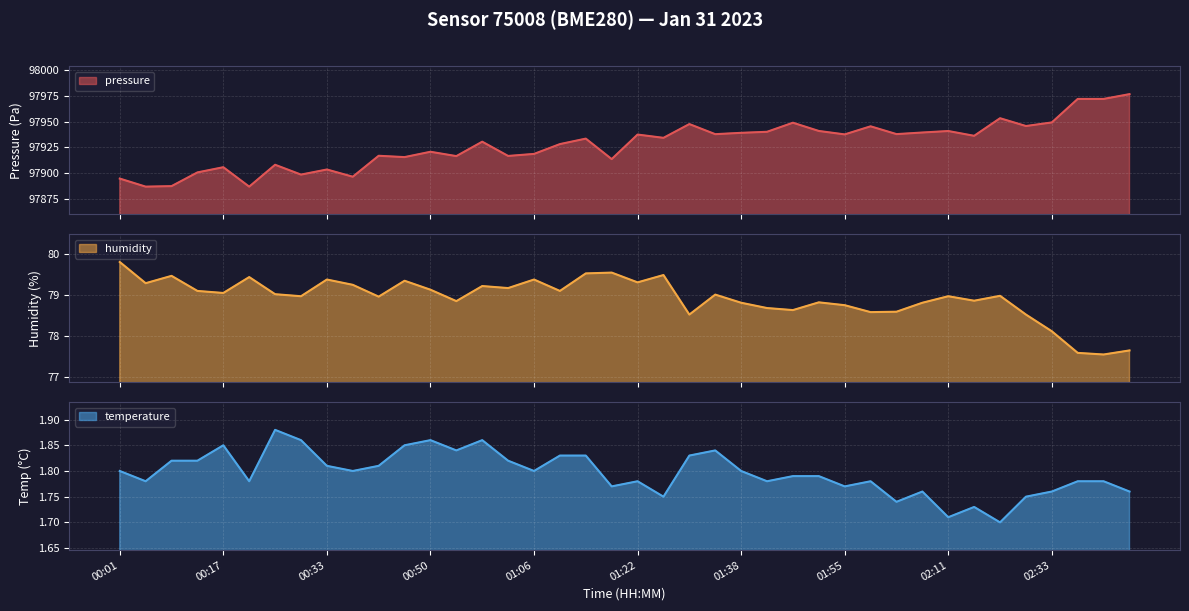

What are all the series names shown in the legend?

pressure, humidity, temperature